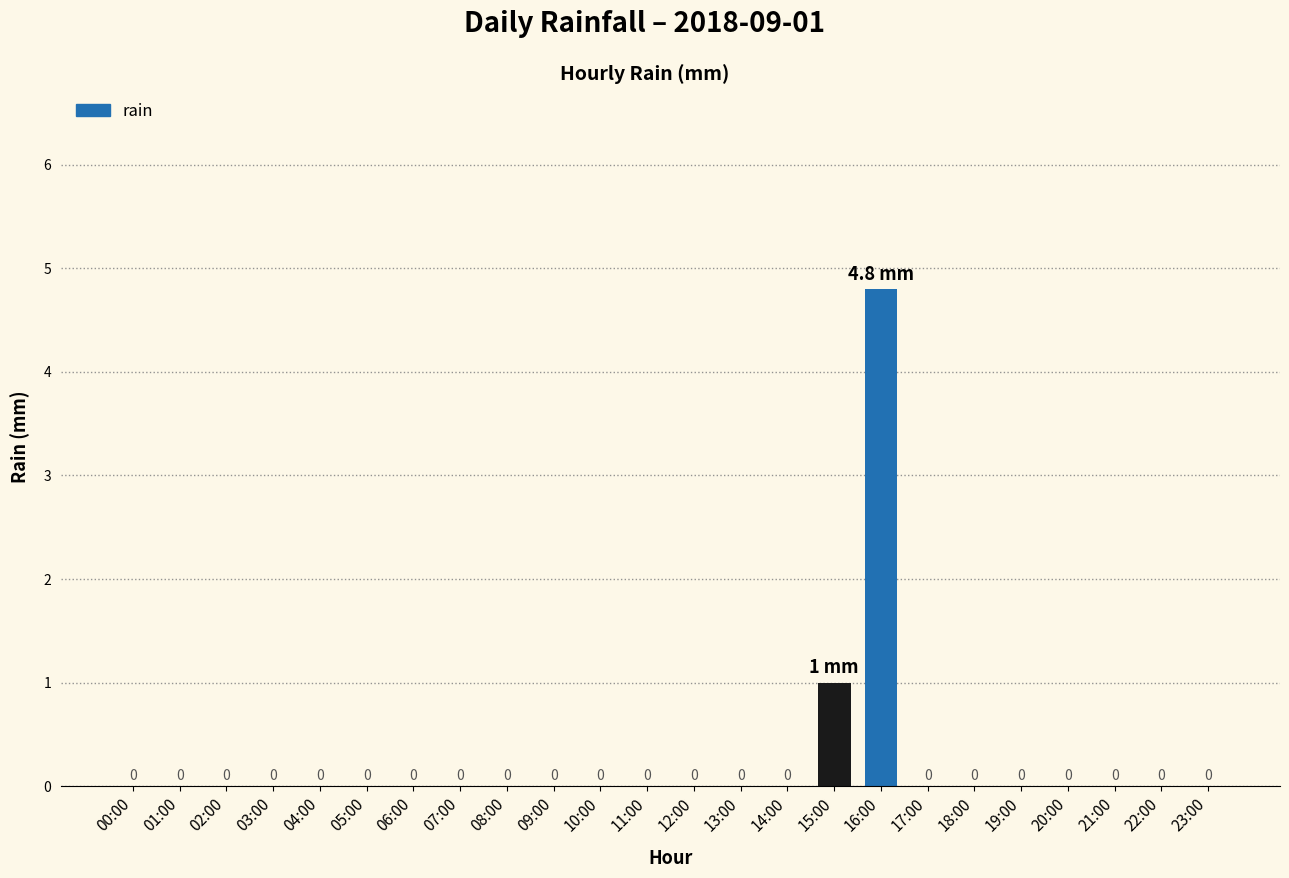

At which category does the chart reach its peak across all series?

16:00